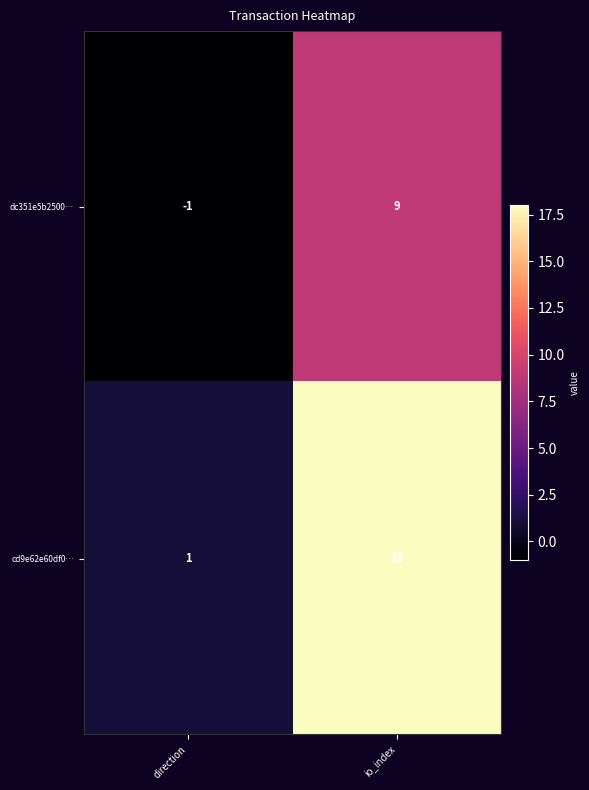

What is the minimum value shown in the chart?

-1